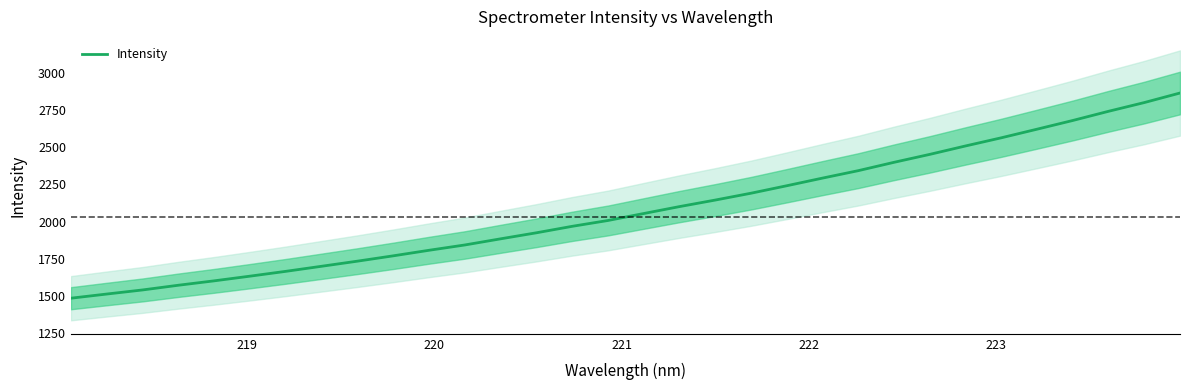

What is the maximum value for Intensity?

2864.5